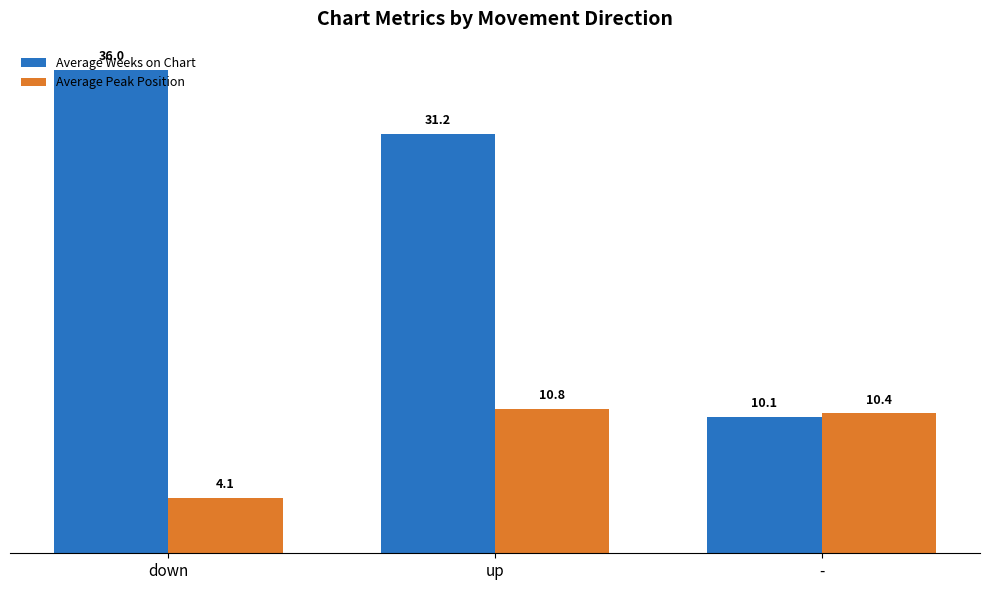

Which category has the highest value across all series?

down